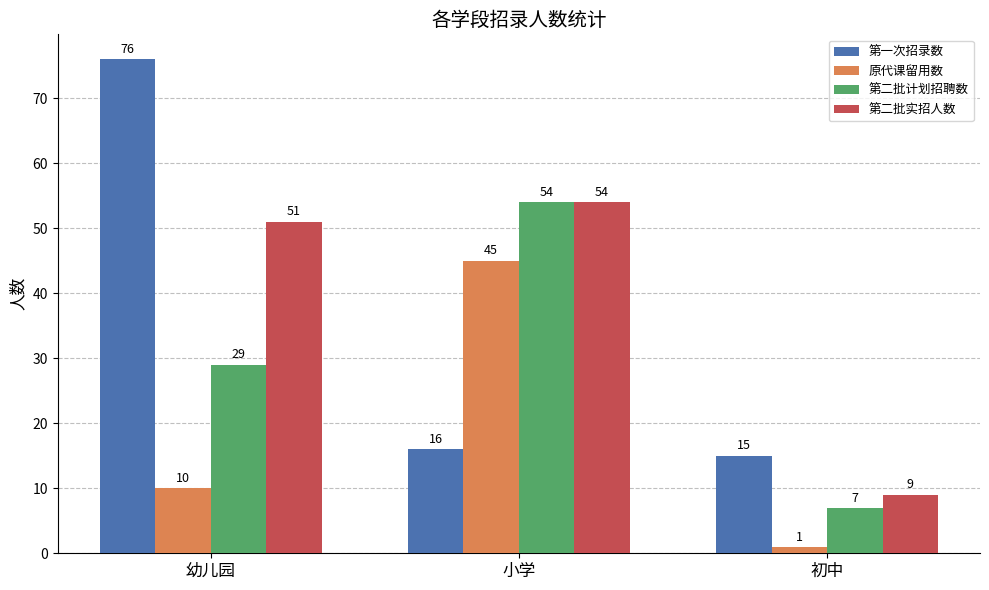

At 初中, list the series in order from smallest to largest.

原代课留用数, 第二批计划招聘数, 第二批实招人数, 第一次招录数